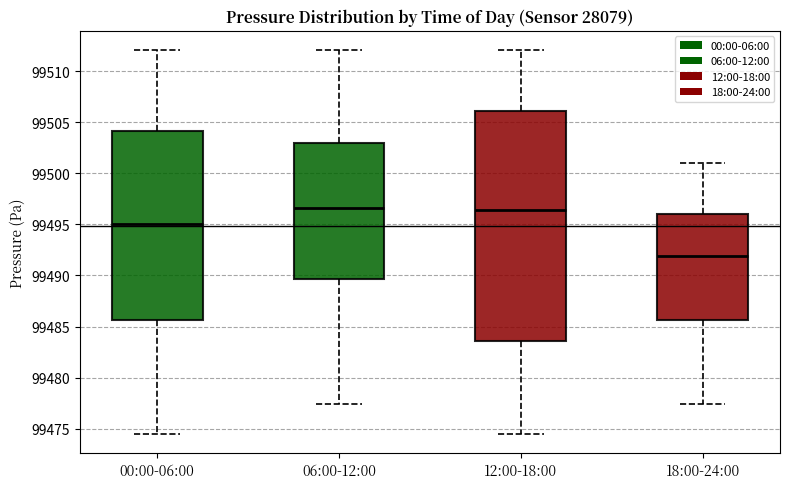

Which box is the tallest, from its lower edge to its upper edge?

12:00-18:00